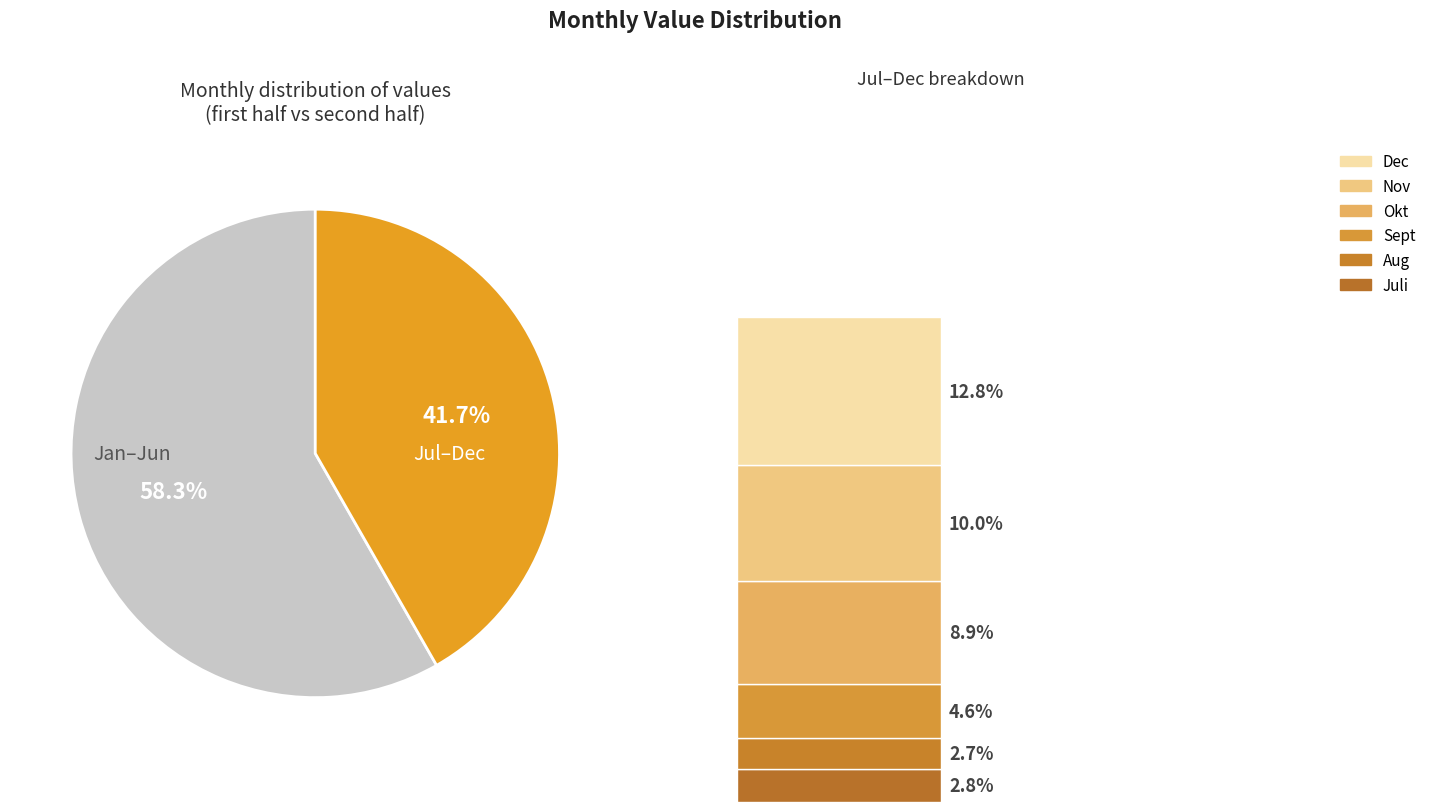

To the nearest percent, what is the difference between the Sept and Nov slice percentages?

5%